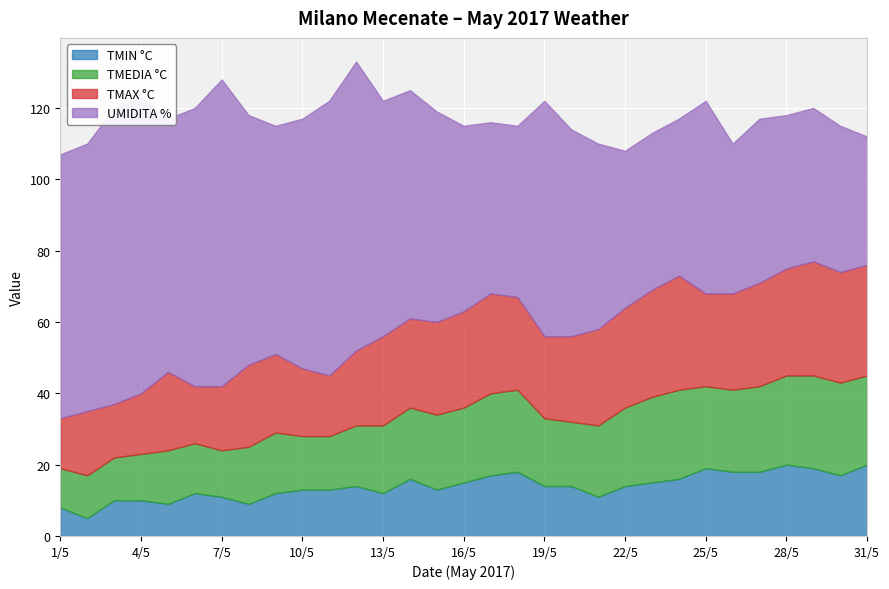

Reading left to right, list all the values displayed in this chart.

TMIN °C: 1/5=8	2/5=5	3/5=10	4/5=10	5/5=9	6/5=12	7/5=11	8/5=9	9/5=12	10/5=13	11/5=13	12/5=14	13/5=12	14/5=16	15/5=13	16/5=15	17/5=17	18/5=18	19/5=14	20/5=14	21/5=11	22/5=14	23/5=15	24/5=16	25/5=19	26/5=18	27/5=18	28/5=20	29/5=19	30/5=17	31/5=20
TMEDIA °C: 1/5=11	2/5=12	3/5=12	4/5=13	5/5=15	6/5=14	7/5=13	8/5=16	9/5=17	10/5=15	11/5=15	12/5=17	13/5=19	14/5=20	15/5=21	16/5=21	17/5=23	18/5=23	19/5=19	20/5=18	21/5=20	22/5=22	23/5=24	24/5=25	25/5=23	26/5=23	27/5=24	28/5=25	29/5=26	30/5=26	31/5=25
TMAX °C: 1/5=14	2/5=18	3/5=15	4/5=17	5/5=22	6/5=16	7/5=18	8/5=23	9/5=22	10/5=19	11/5=17	12/5=21	13/5=25	14/5=25	15/5=26	16/5=27	17/5=28	18/5=26	19/5=23	20/5=24	21/5=27	22/5=28	23/5=30	24/5=32	25/5=26	26/5=27	27/5=29	28/5=30	29/5=32	30/5=31	31/5=31
UMIDITA %: 1/5=74	2/5=75	3/5=83	4/5=83	5/5=71	6/5=78	7/5=86	8/5=70	9/5=64	10/5=70	11/5=77	12/5=81	13/5=66	14/5=64	15/5=59	16/5=52	17/5=48	18/5=48	19/5=66	20/5=58	21/5=52	22/5=44	23/5=44	24/5=44	25/5=54	26/5=42	27/5=46	28/5=43	29/5=43	30/5=41	31/5=36